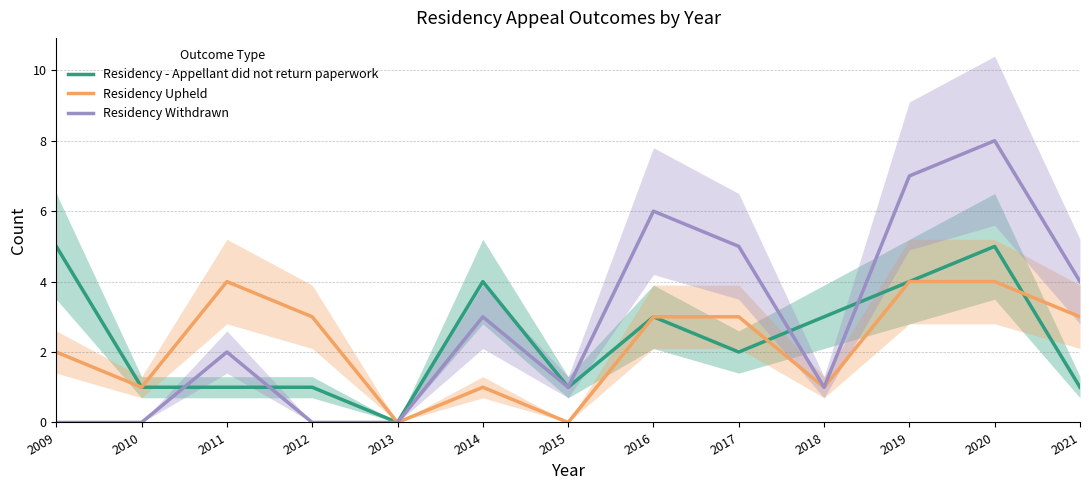

How many interior local valleys does the Residency Withdrawn series have?

2